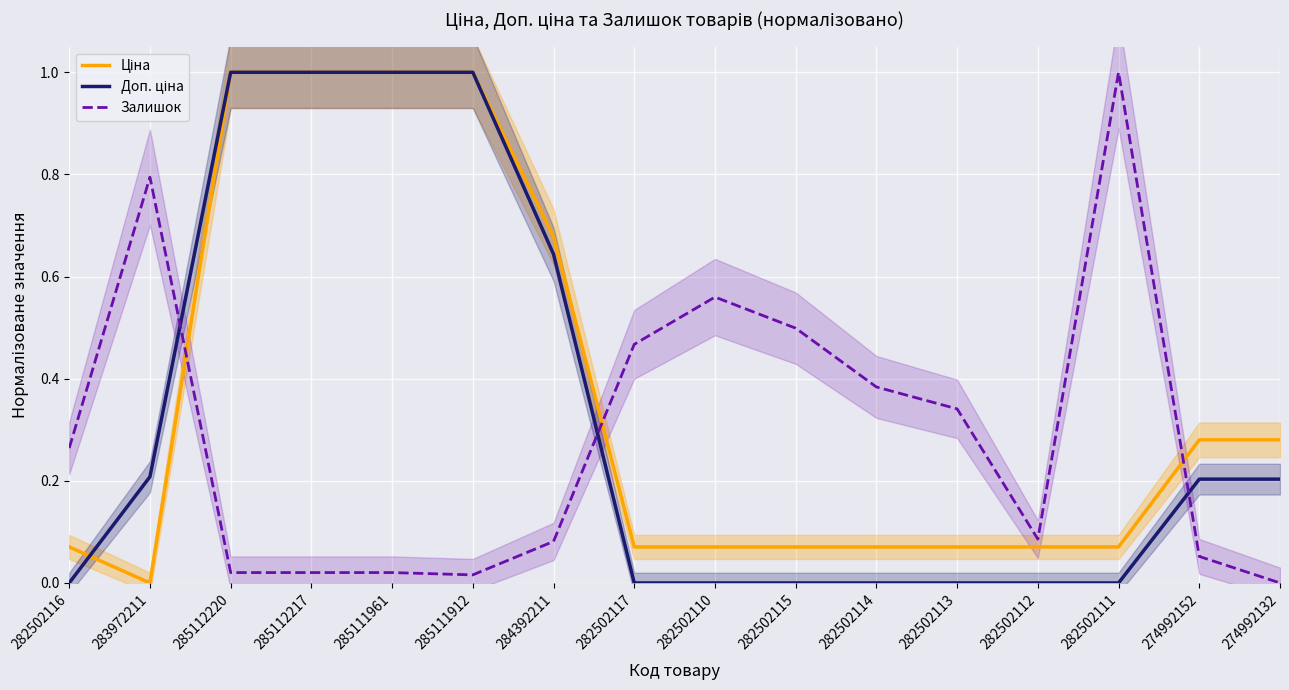

At which label does Доп. ціна reach its minimum?

282502116